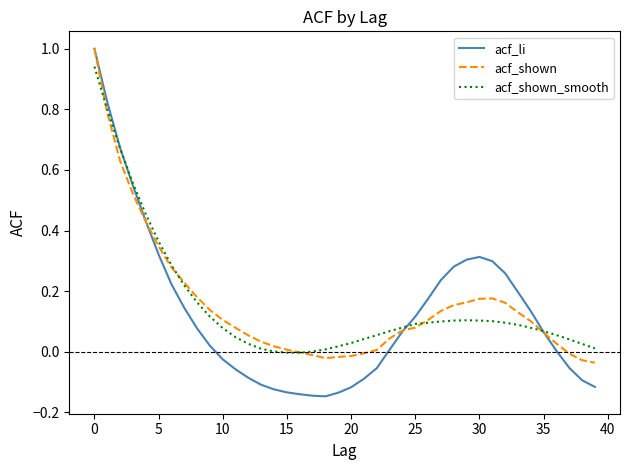

What is the greatest value displayed?

1.0